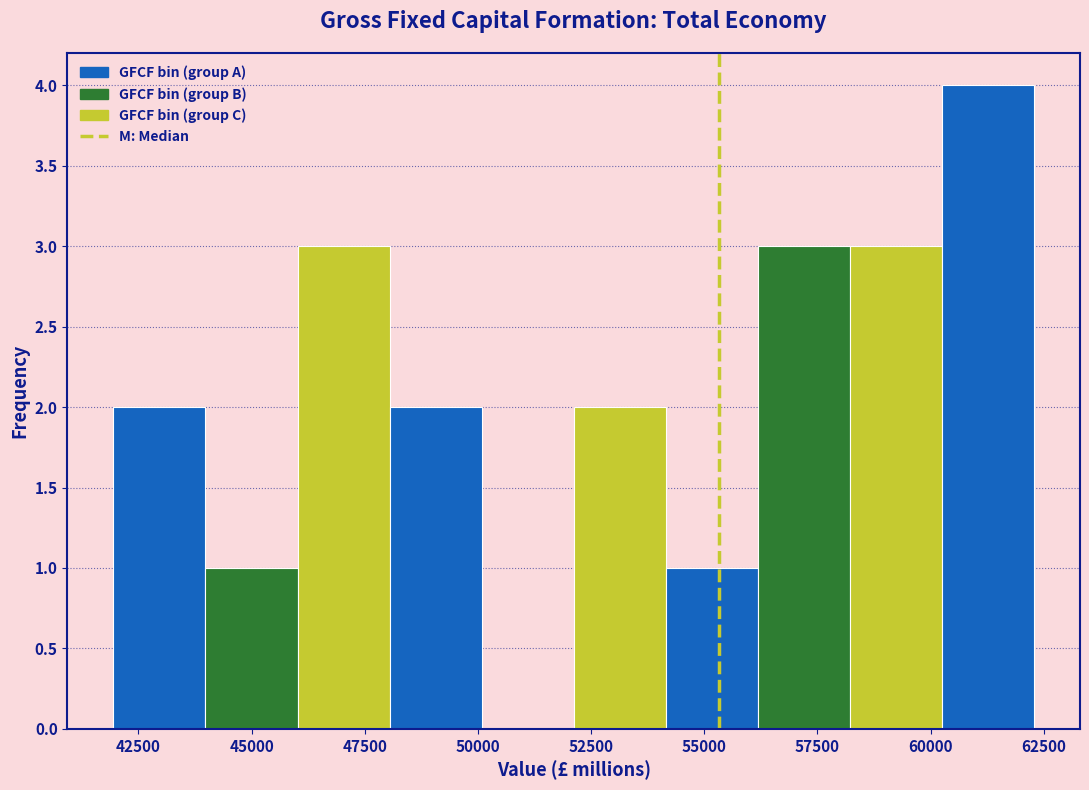

Reading left to right, list every bar in this chart as the range it spans on the x-axis followed by its height. Neither the bar edges nor the heights are printed on the chart, so give them approximately, as read against the axes.

42000 to 44000: 2
44000 to 46000: 1
46000 to 48000: 3
48000 to 50000: 2
50000 to 52000: 0
52000 to 54000: 2
54000 to 56000: 1
56000 to 58000: 3
58000 to 60500: 3
60500 to 62500: 4